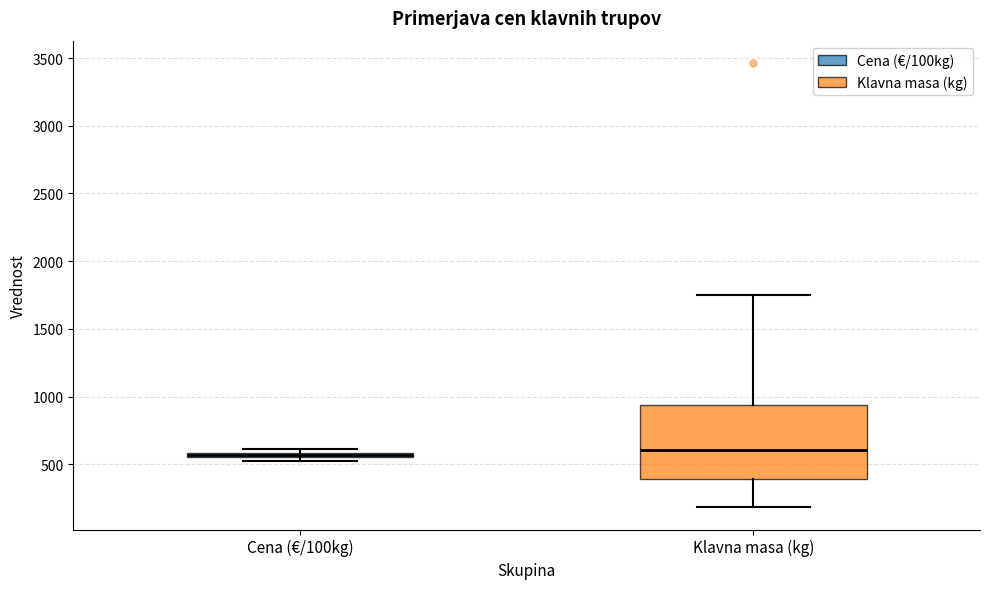

Where is the upper edge of the box for Cena (€/100kg) on the y-axis? The values are not printed on the chart, so give them approximately, as read against the axis.

600